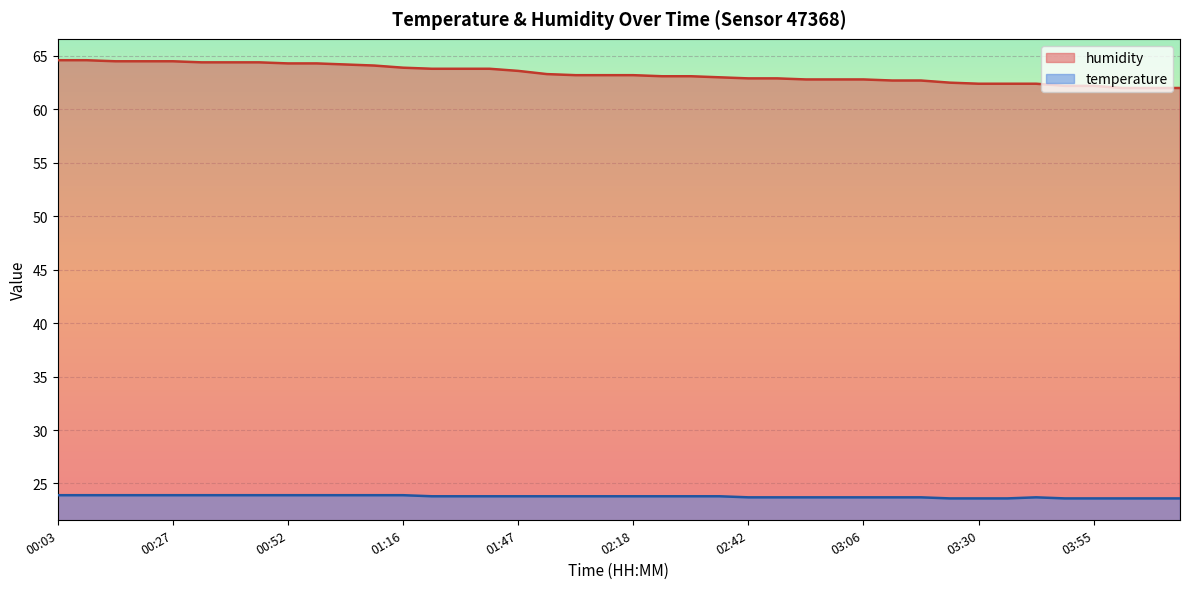

What is the value of the temperature point at the 34th from the left?

23.6